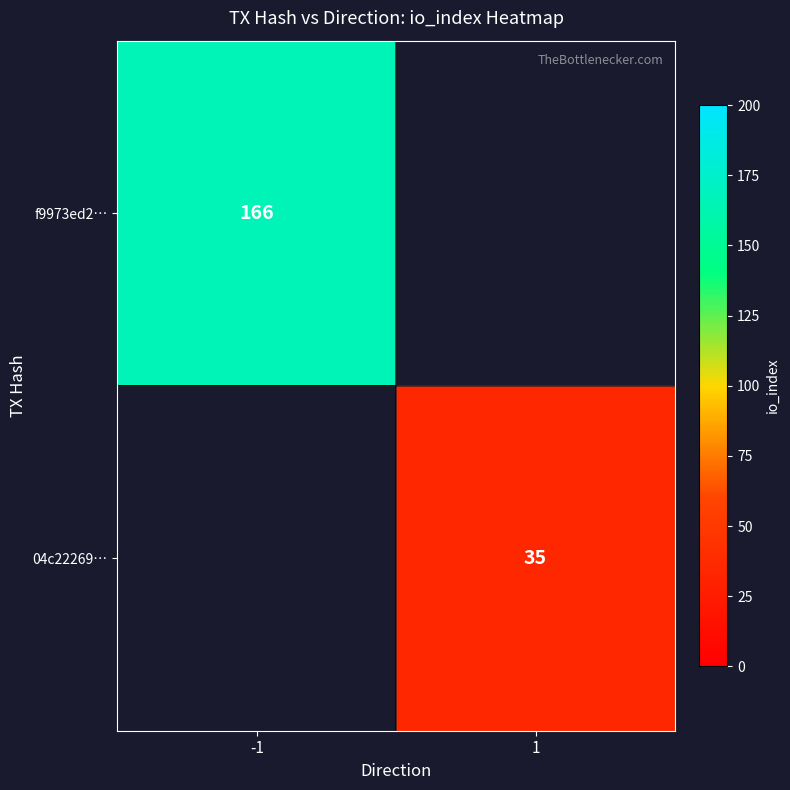

True or false: 04c22269… has a value of 35 at 1.

True